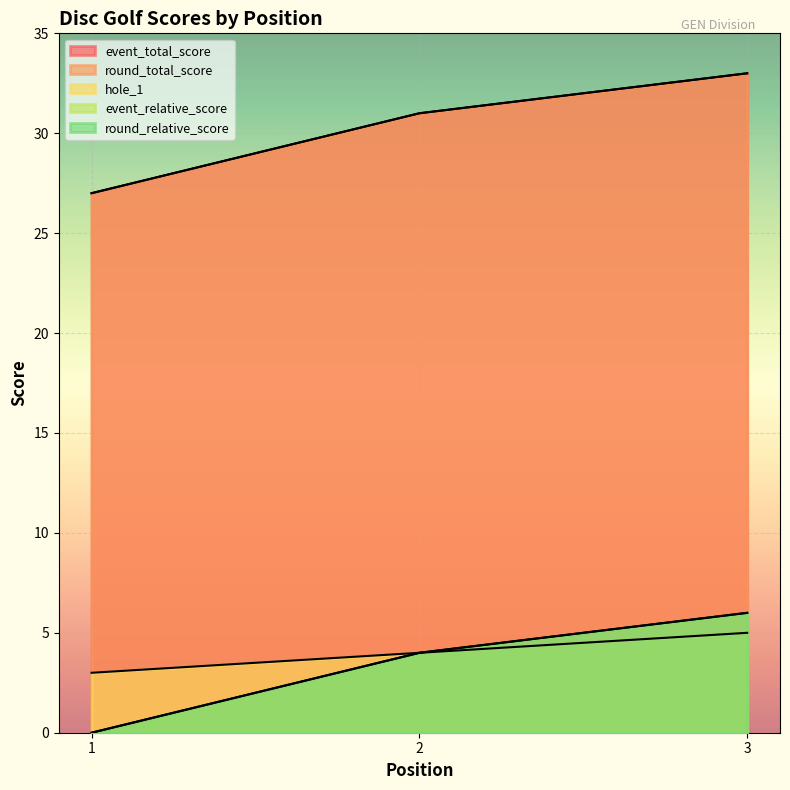

How many data points does each series have?

3